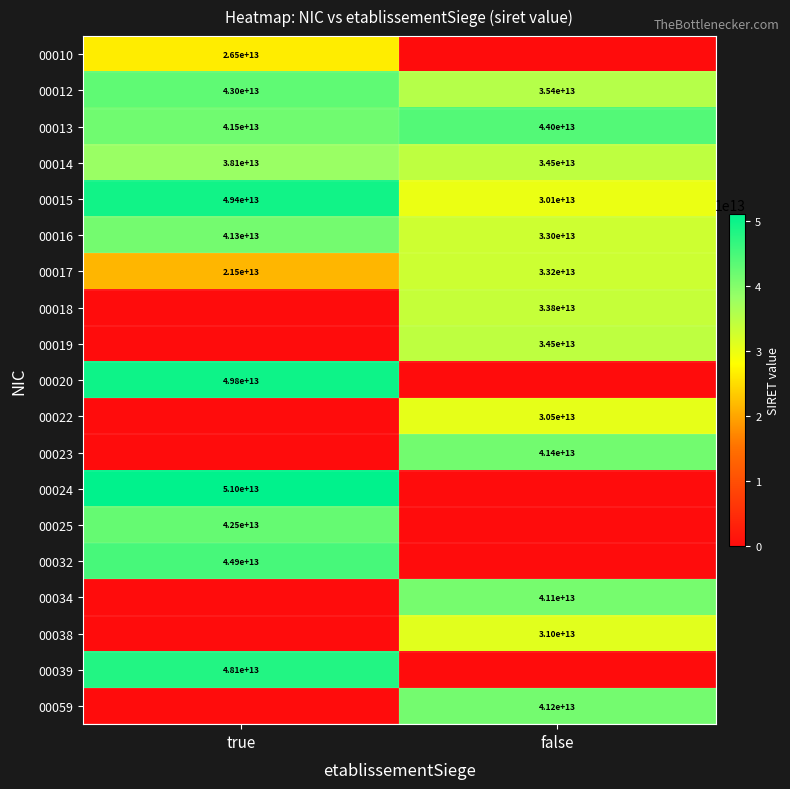

The value of 00014 at false is 34500000000000. True or false?

True